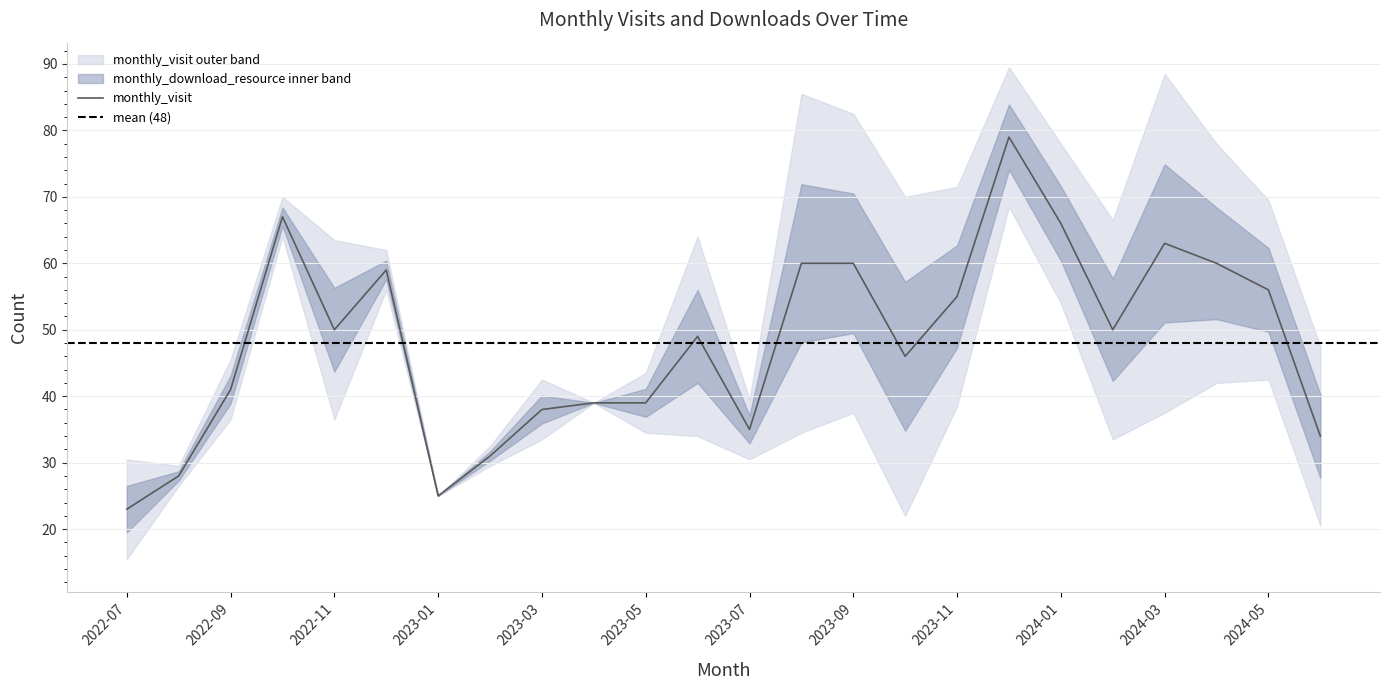

What is the difference between the second highest and second lowest values?

42